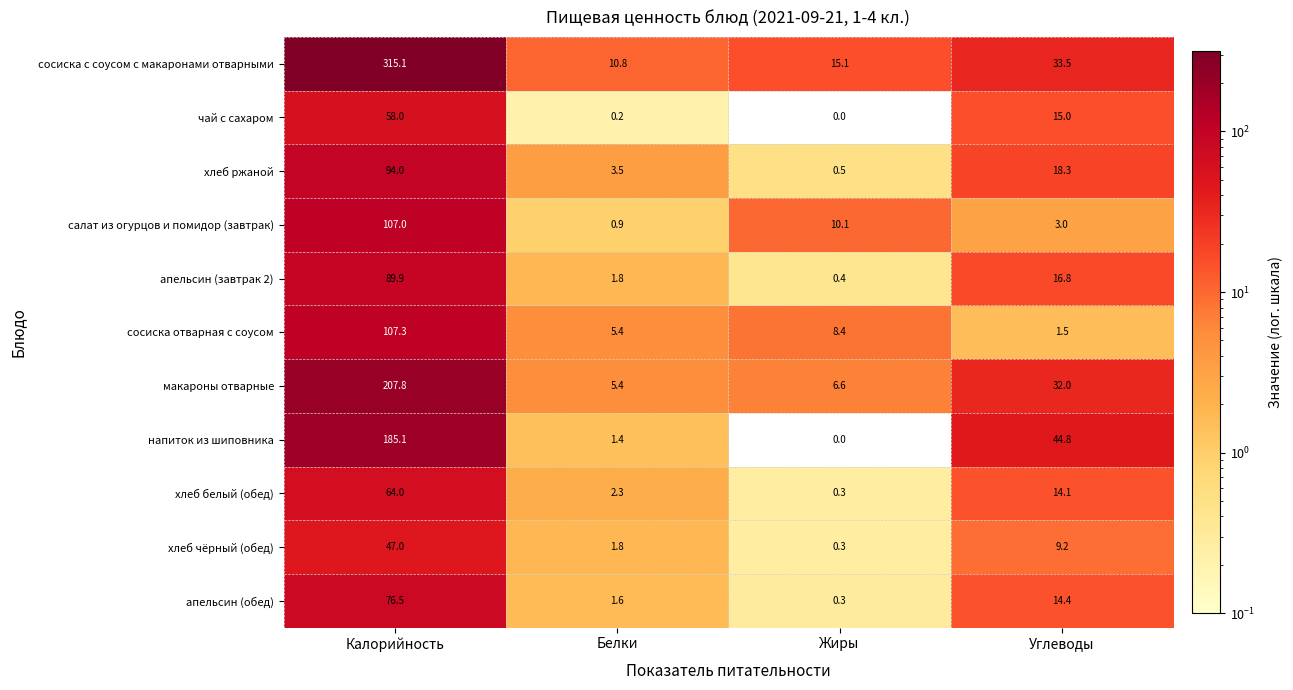

Count the number of categories in the chart.

4